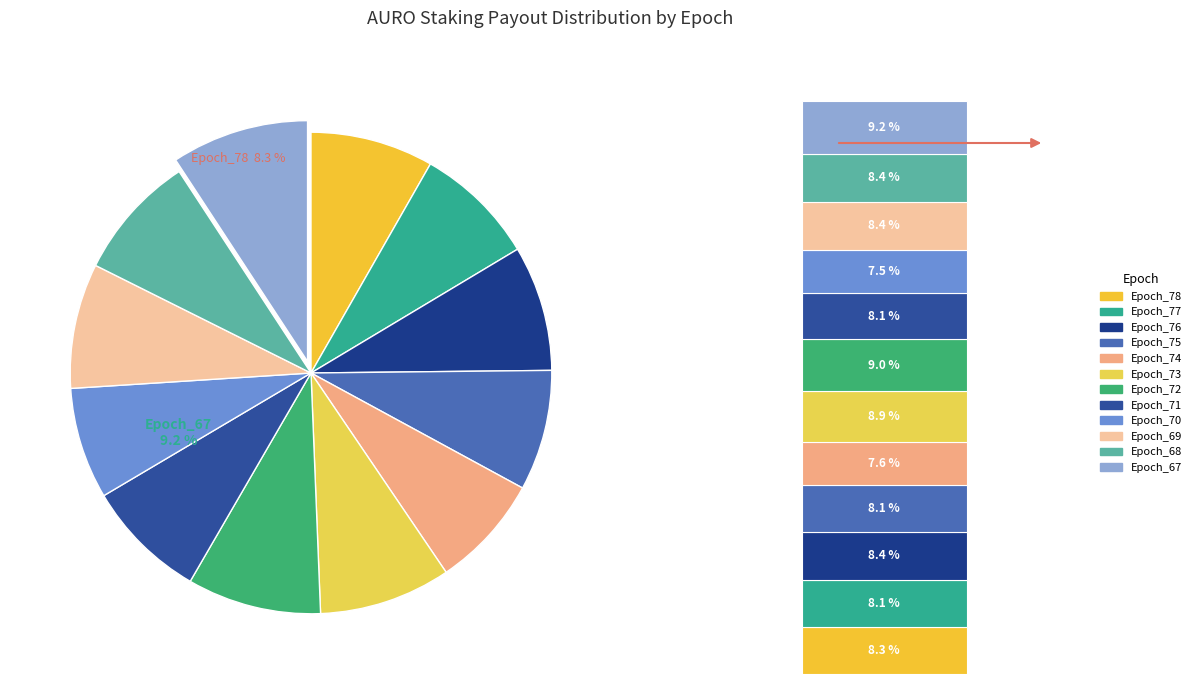

Which slice is the smallest?

Epoch_70